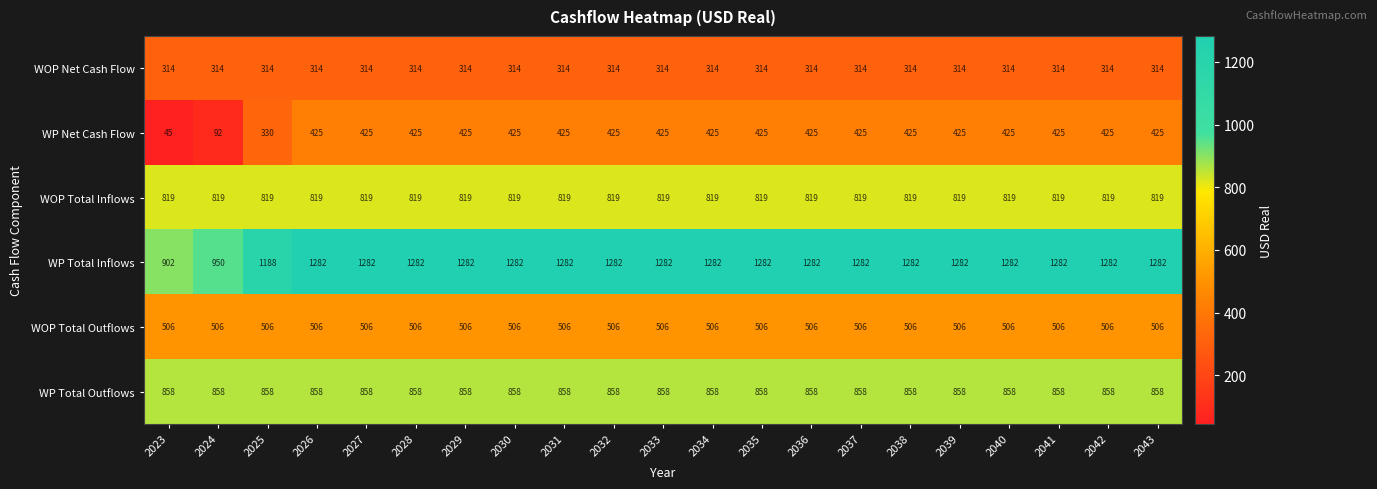

True or false: WP Net Cash Flow has a value of 14 at 2023.

False